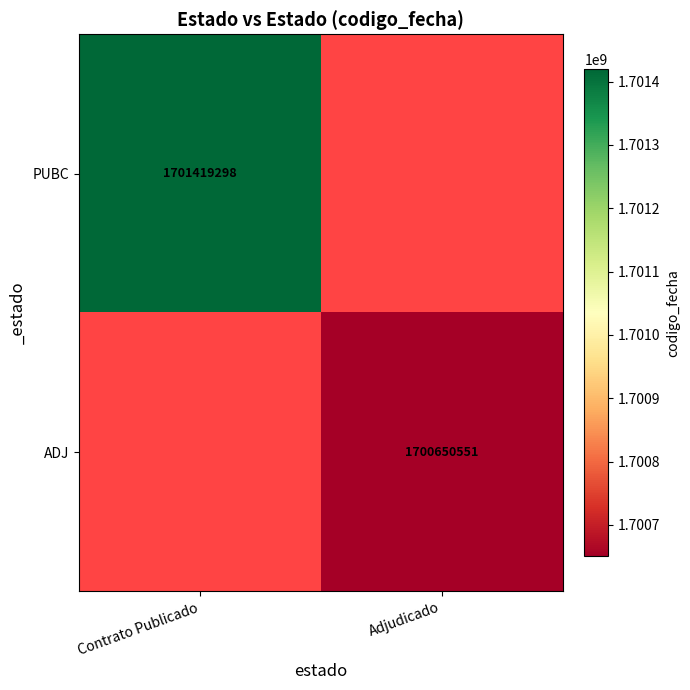

True or false: PUBC has a value of 2668048777 at Contrato Publicado.

False